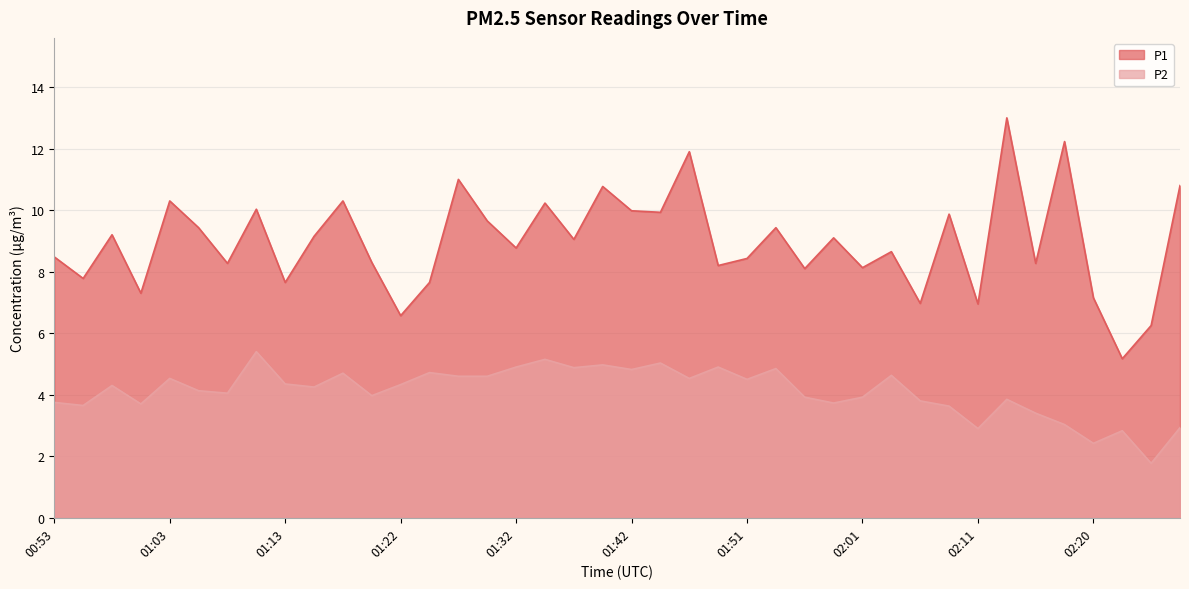

Does the chart have visible grid lines?

Yes